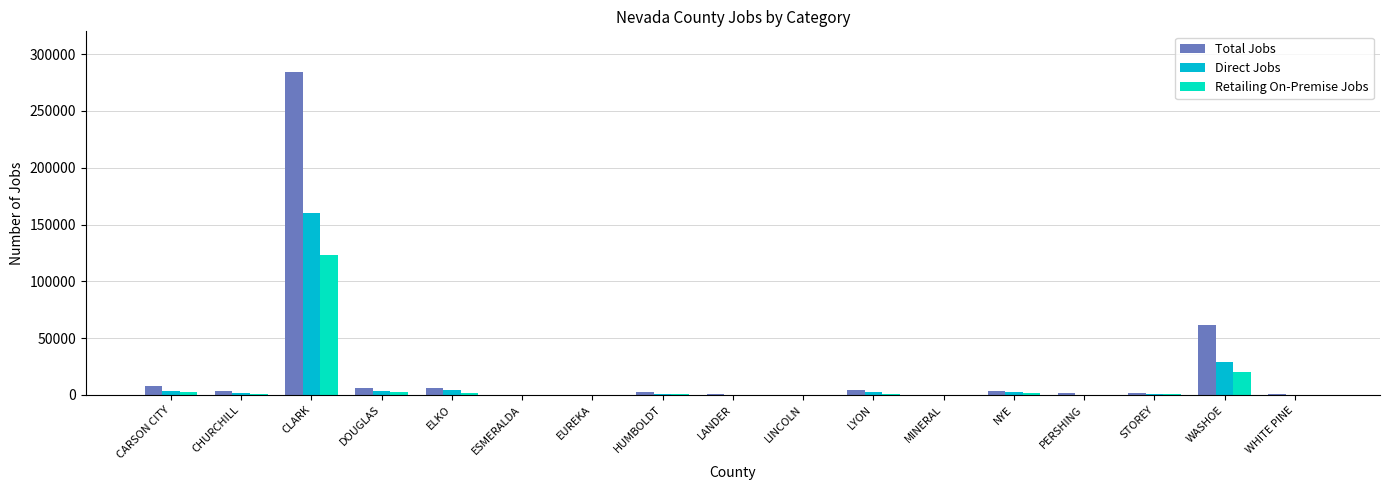

At which label is Total Jobs closest to 142218?

WASHOE